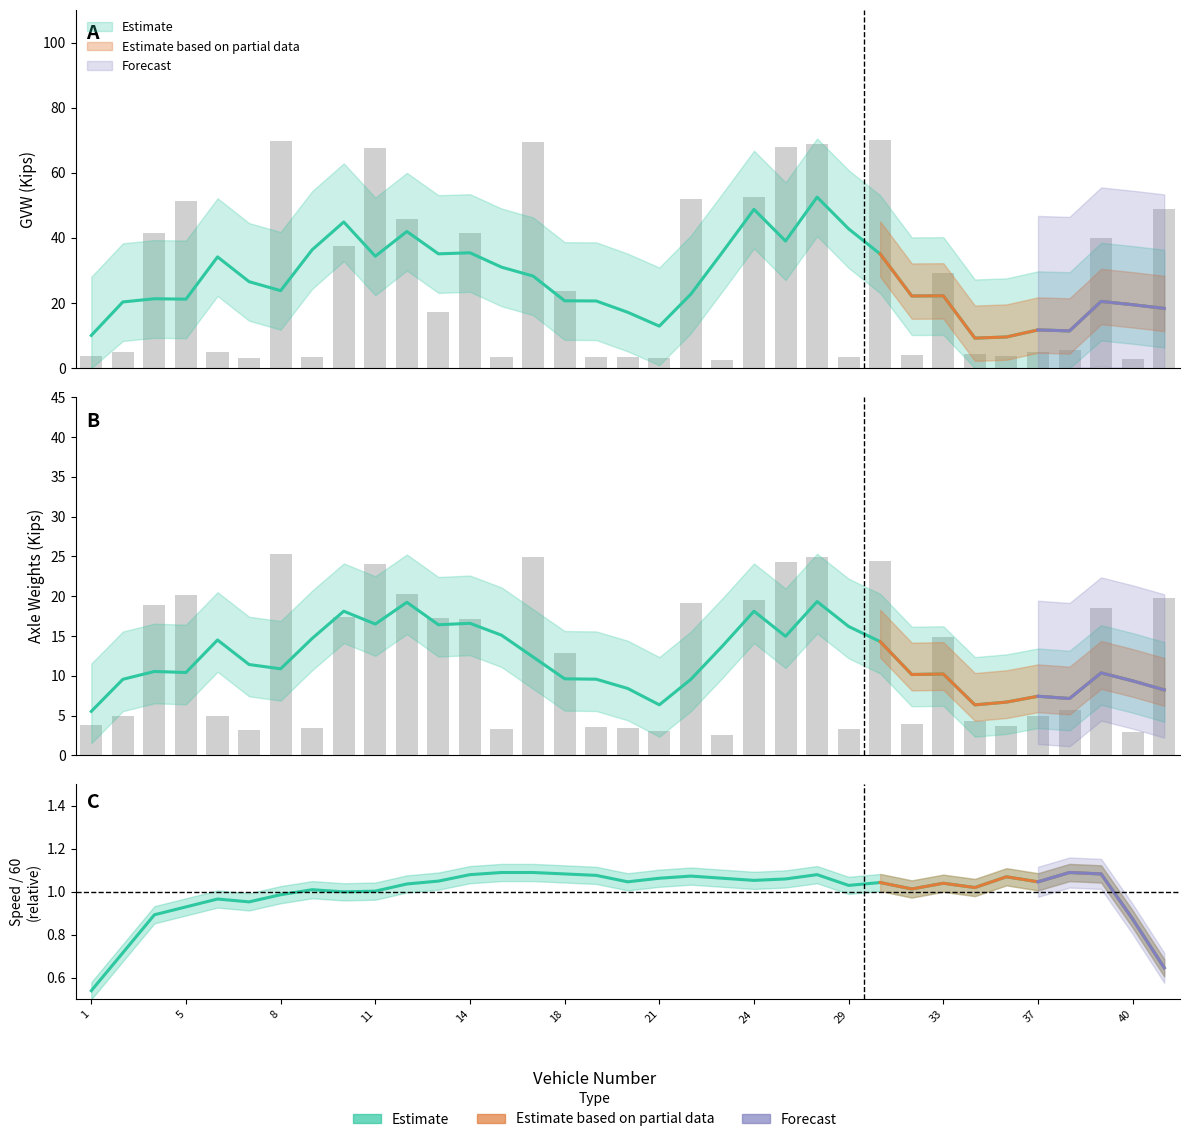

The value of AW2 at 6 is 3.0. True or false?

False